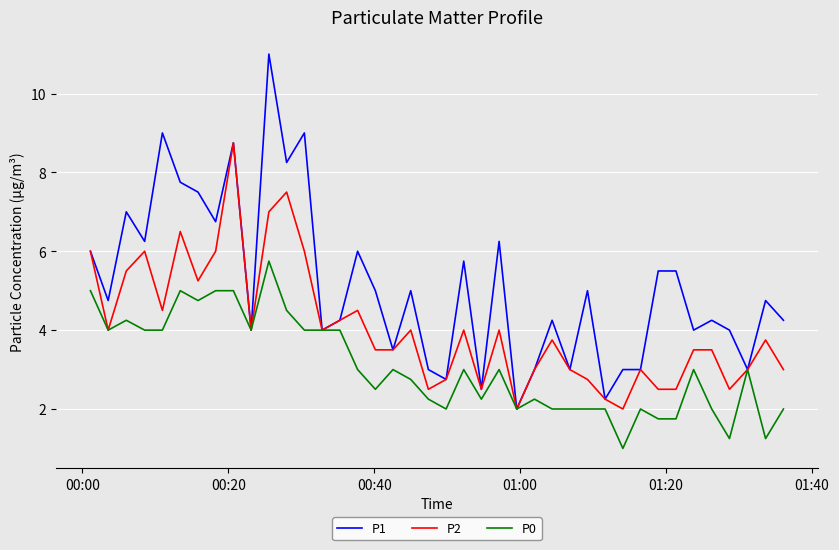

What is the minimum value shown in the chart?

1.0